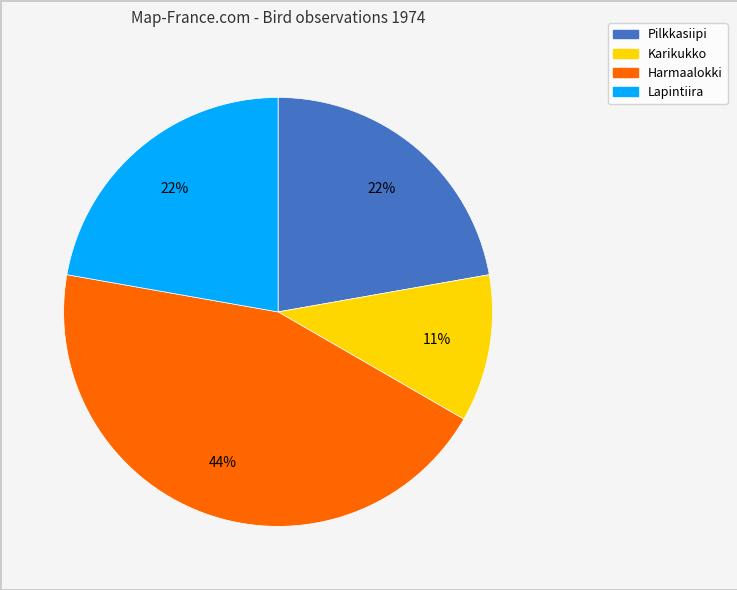

True or false: Karikukko accounts for 11% of the total.

True